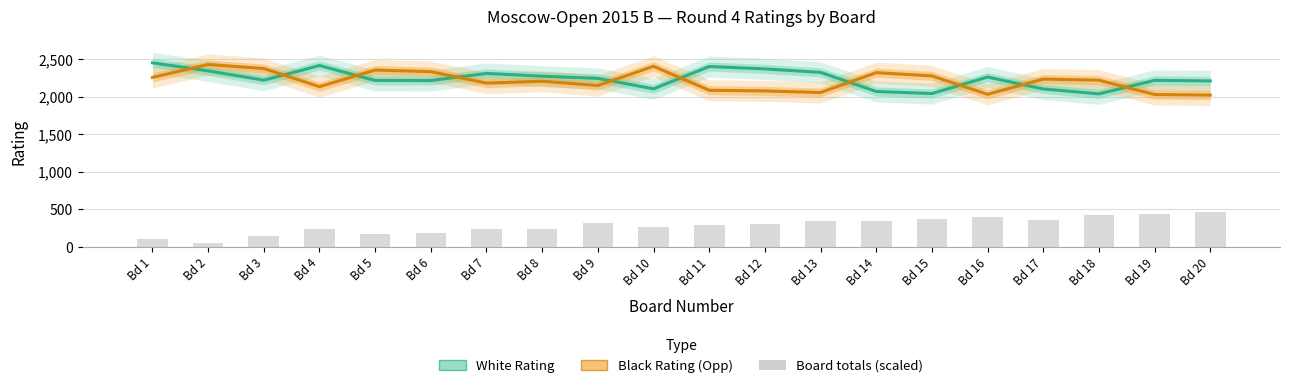

How many values in the Black Rating series exceed 2220?

9